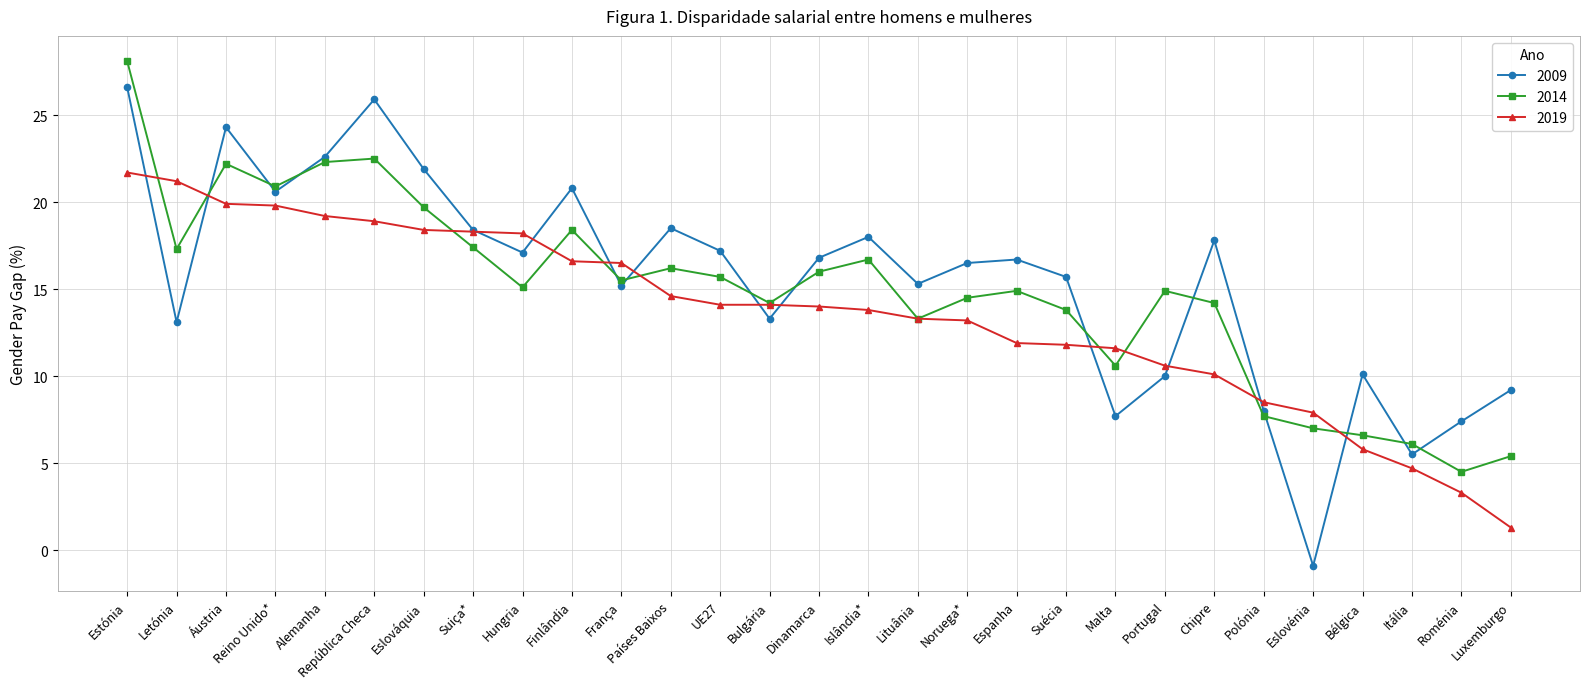

How many interior local valleys does the 2009 series have?

9